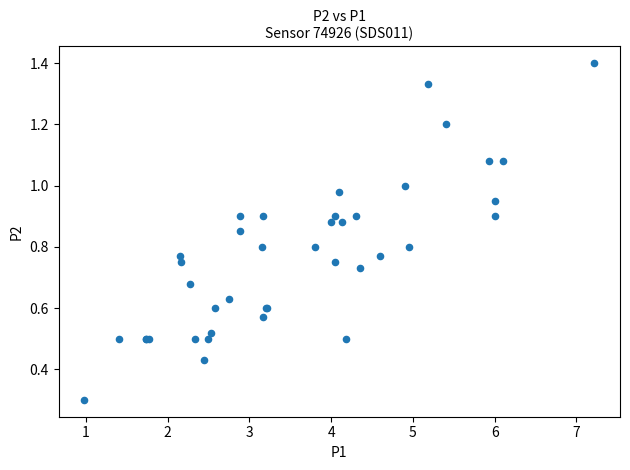

What Y value in the scatter plot is closest to 0?

0.3